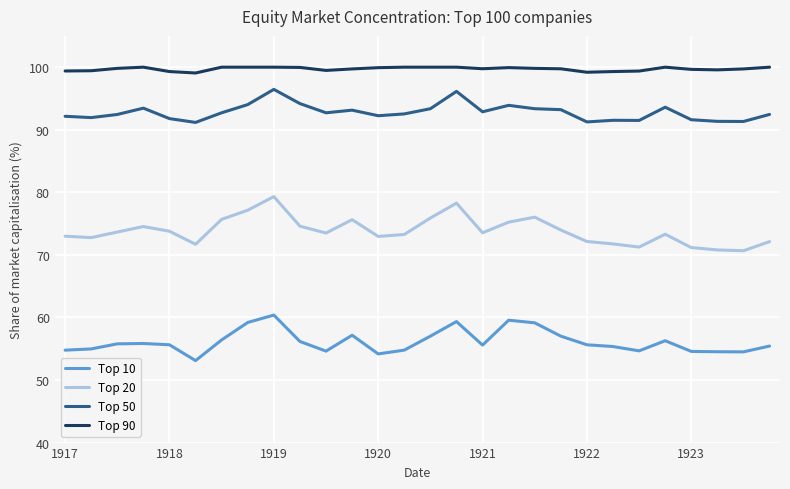

What is the difference between the maximum and minimum values in the Top 10 series?

7.3